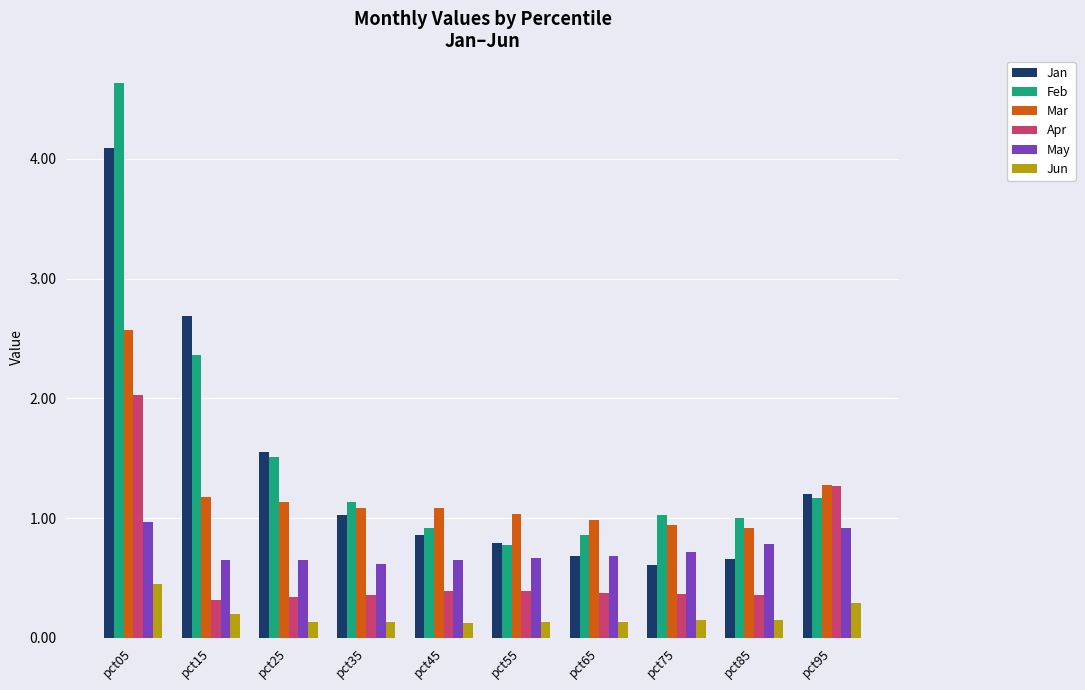

Which series has the widest spread of values?

Feb